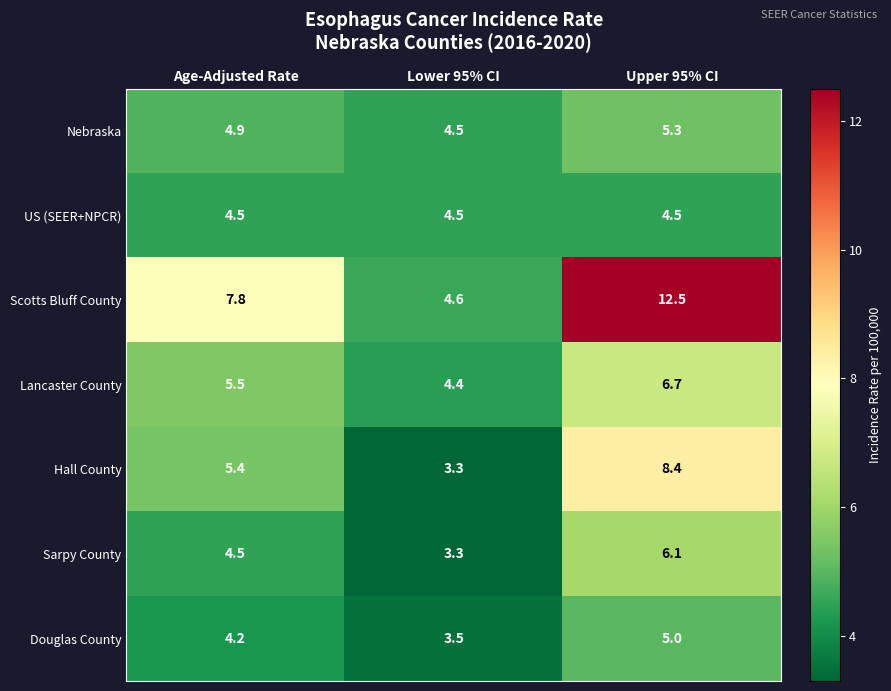

List the series in order of their peak value, highest first.

Scotts Bluff County, Hall County, Lancaster County, Sarpy County, Nebraska, Douglas County, US (SEER+NPCR)